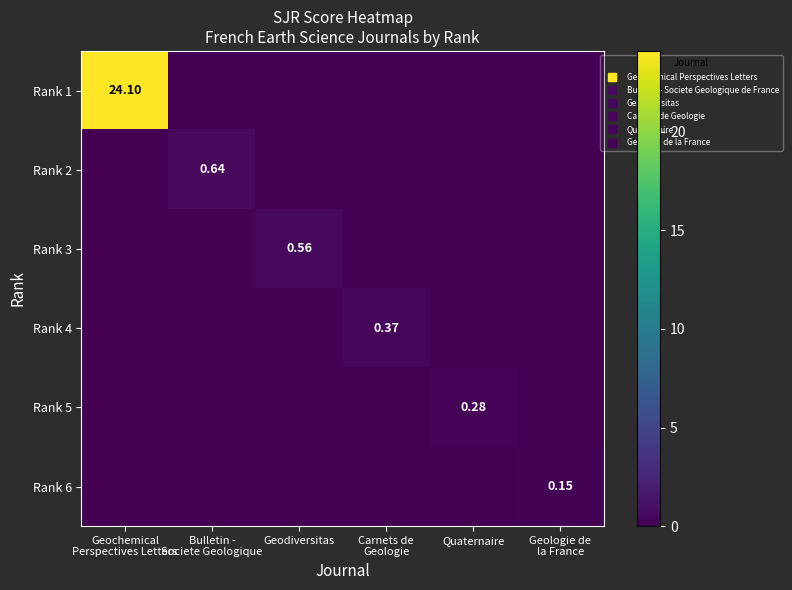

List the series in order of their peak value, highest first.

Rank 1, Rank 2, Rank 3, Rank 4, Rank 5, Rank 6